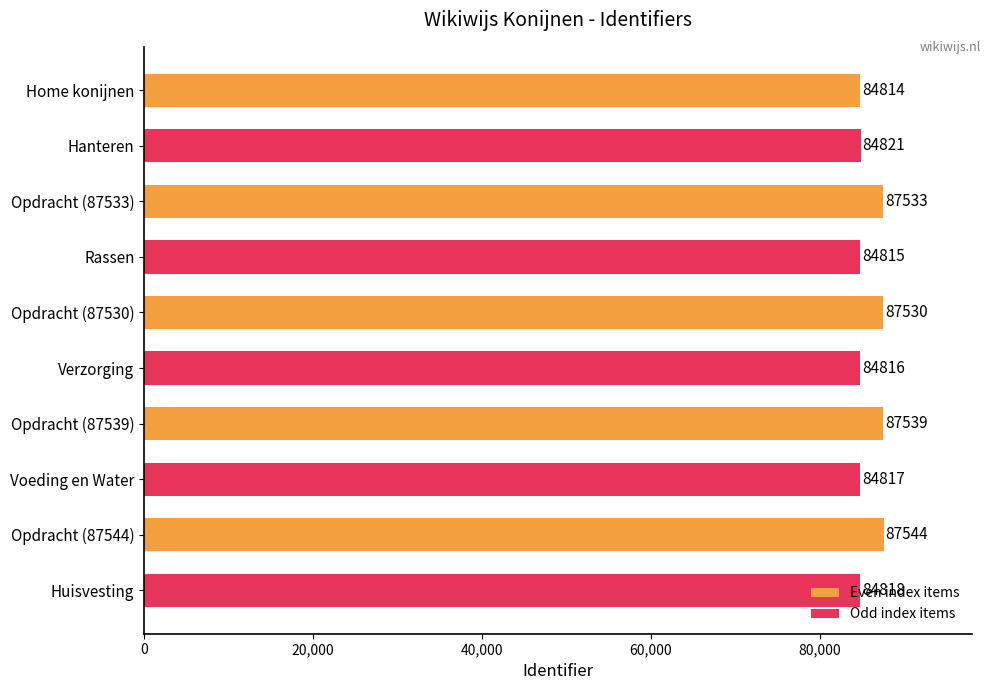

What is the sum of all values?

859047